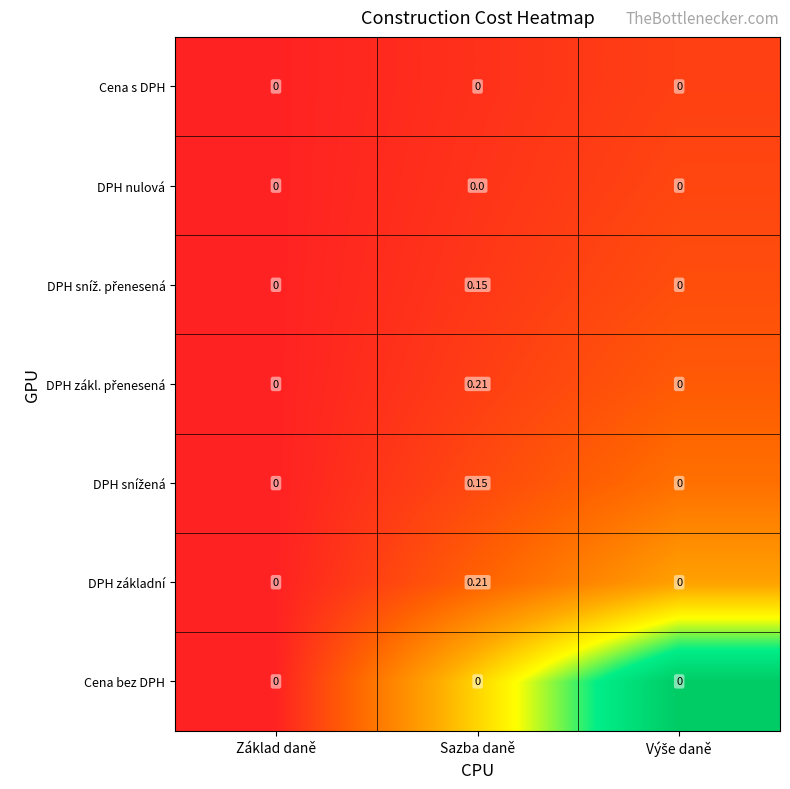

At which category is the sum across all series the highest?

Sazba daně